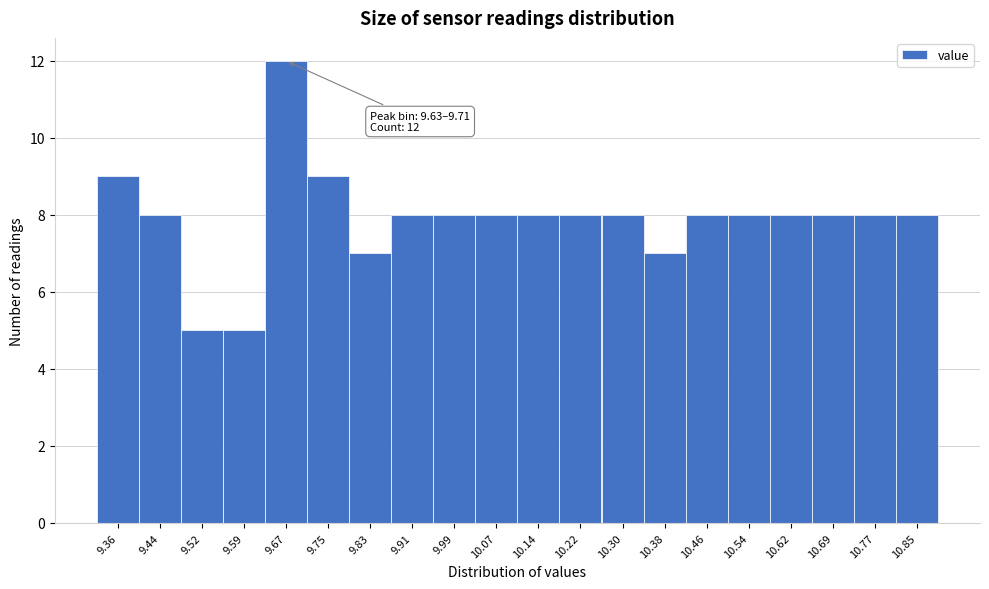

Which range on the x-axis has the tallest bar?

9.63 to 9.71